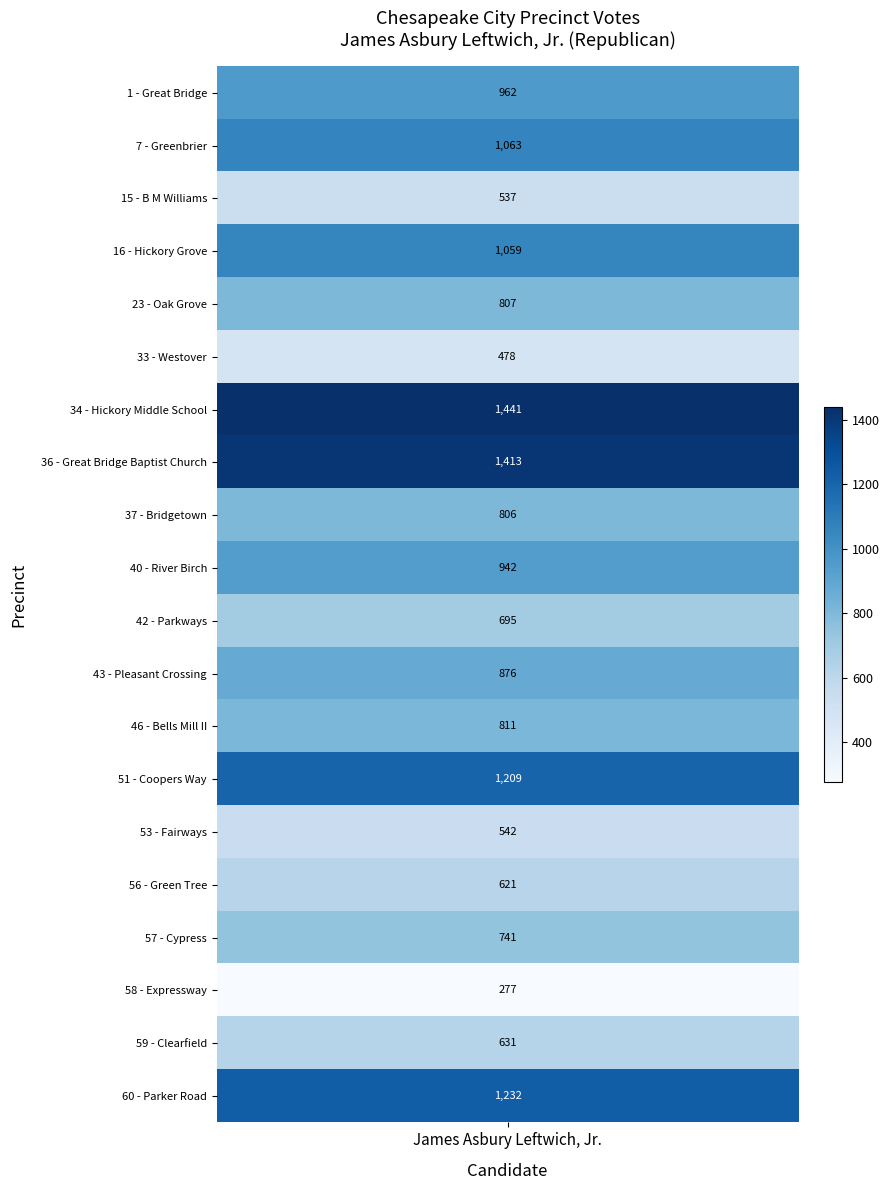

What is the difference between the second highest and second lowest values?

935